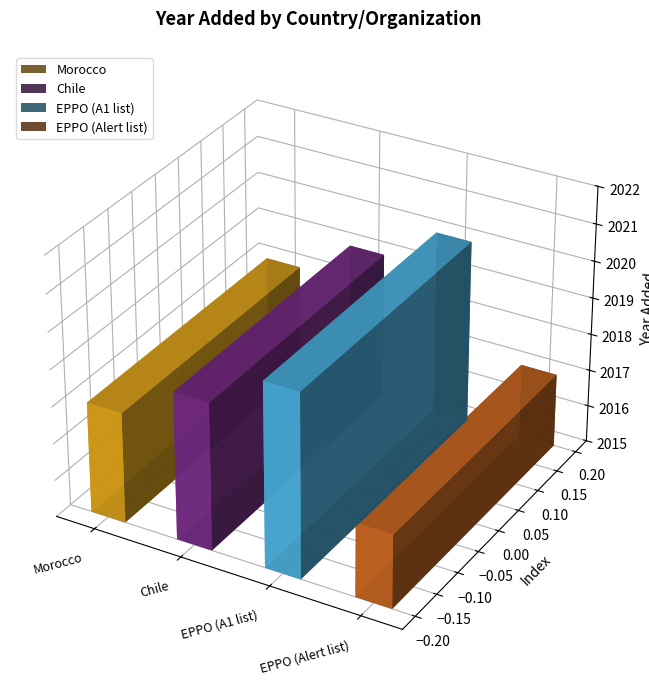

Reading left to right, what are all the values shown in this chart?

2018	2019	2020	2017